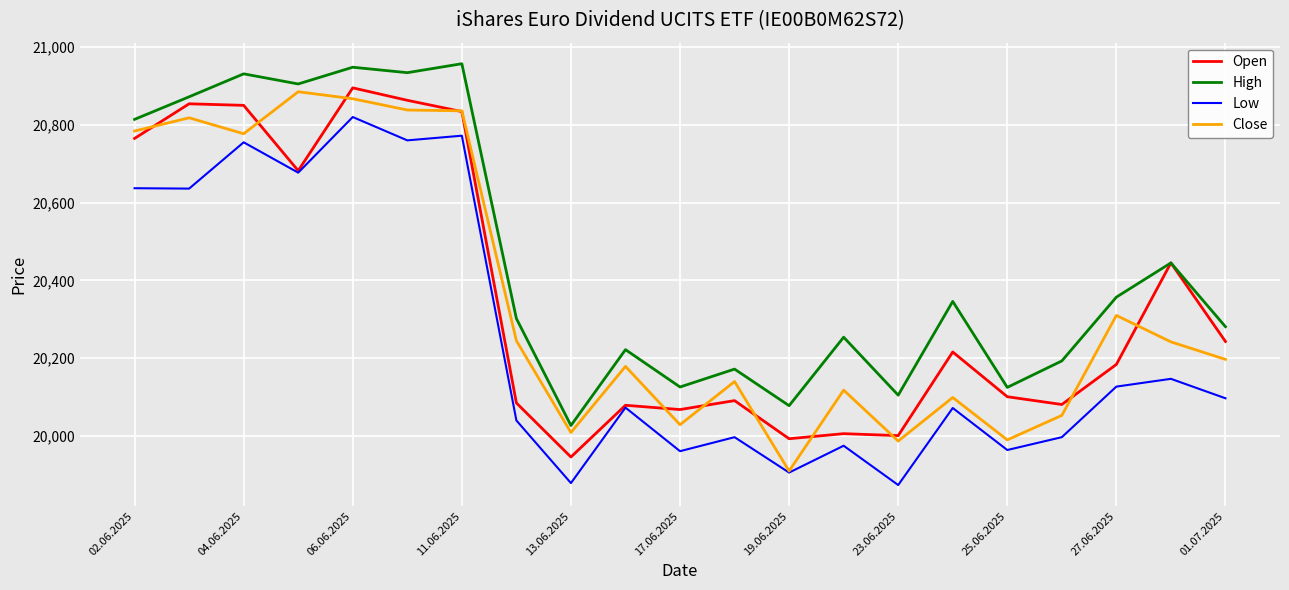

In Low, how many points are lower than both neighbors (excluding endpoints)?

8